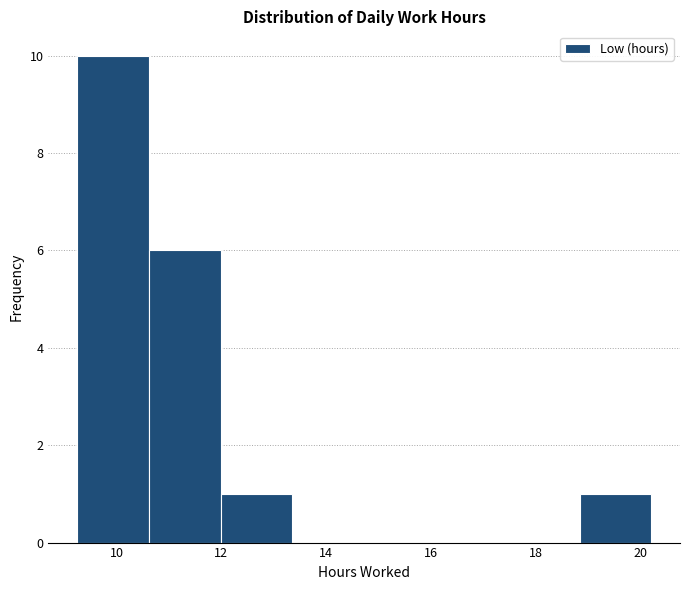

Reading left to right, list every bar in this chart as the range it spans on the x-axis followed by its height. Neither the bar edges nor the heights are printed on the chart, so give them approximately, as read against the axes.

9.2 to 10.6: 10
10.6 to 12.0: 6
12.0 to 13.4: 1
13.4 to 14.8: 0
14.8 to 16.0: 0
16.0 to 17.4: 0
17.4 to 18.8: 0
18.8 to 20.2: 1